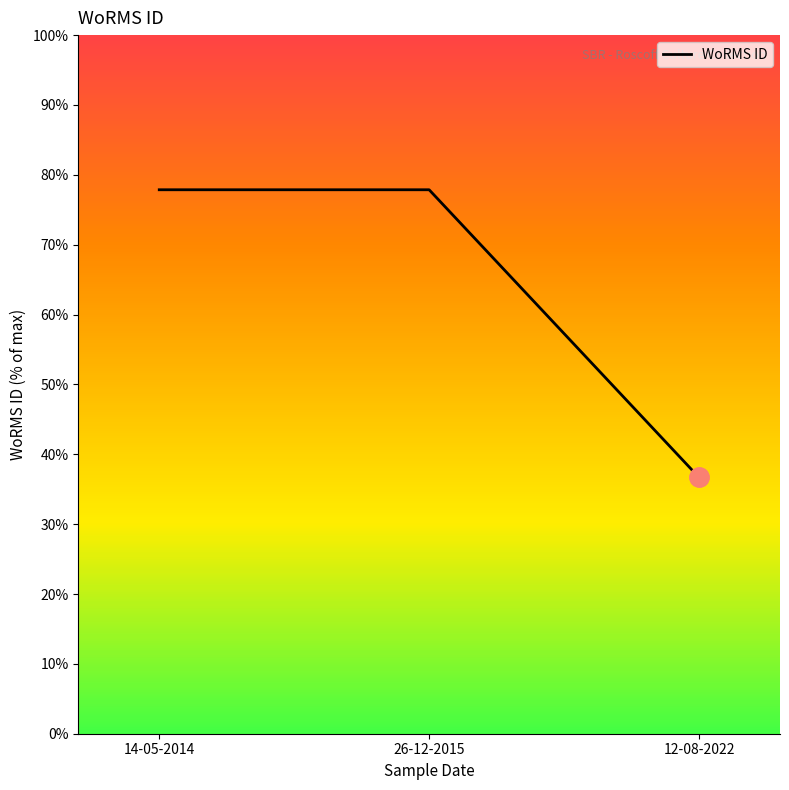

The value at 14-05-2014 is 73890. True or false?

False